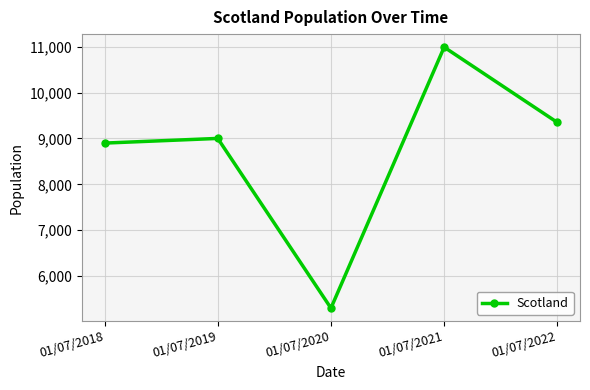

Rank the categories by value from highest to lowest.

01/07/2021, 01/07/2022, 01/07/2019, 01/07/2018, 01/07/2020